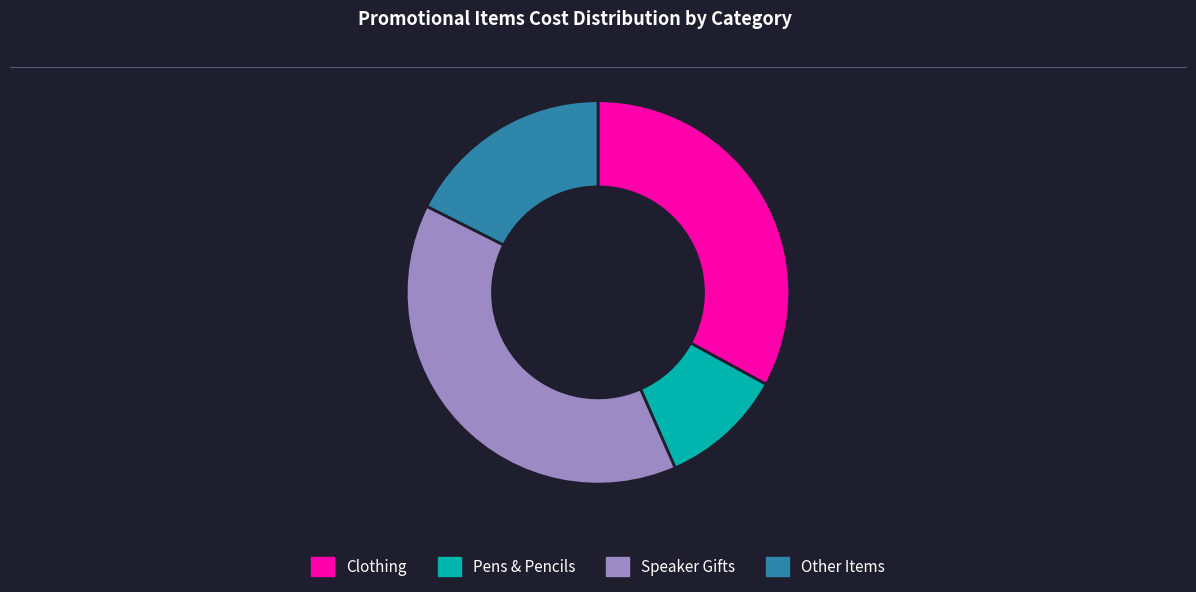

How many segments does this pie chart have?

4